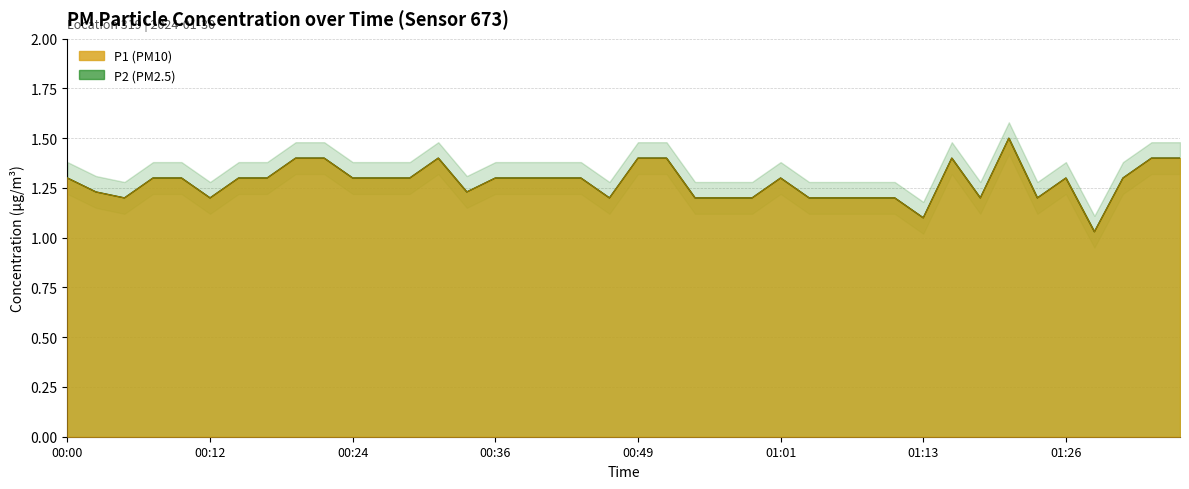

Where is the first local maximum for P1?

13